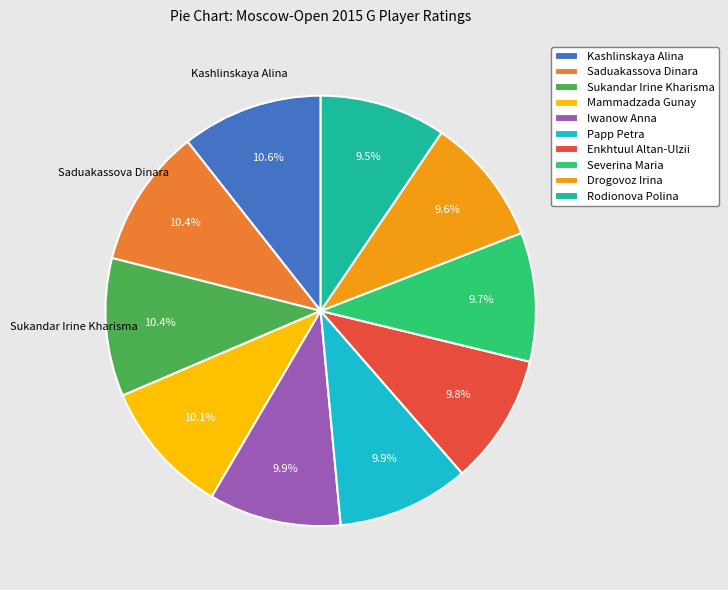

How much of the chart is everything except Sukandar Irine Kharisma?

89.6%